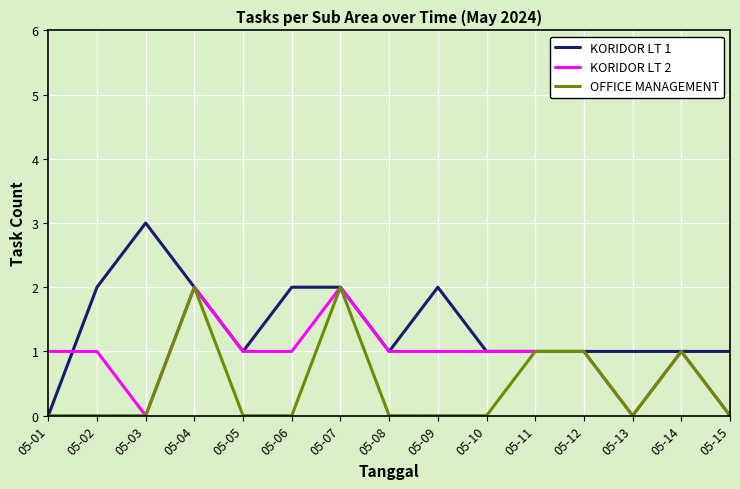

Which series has the largest total across all categories?

KORIDOR LT 1